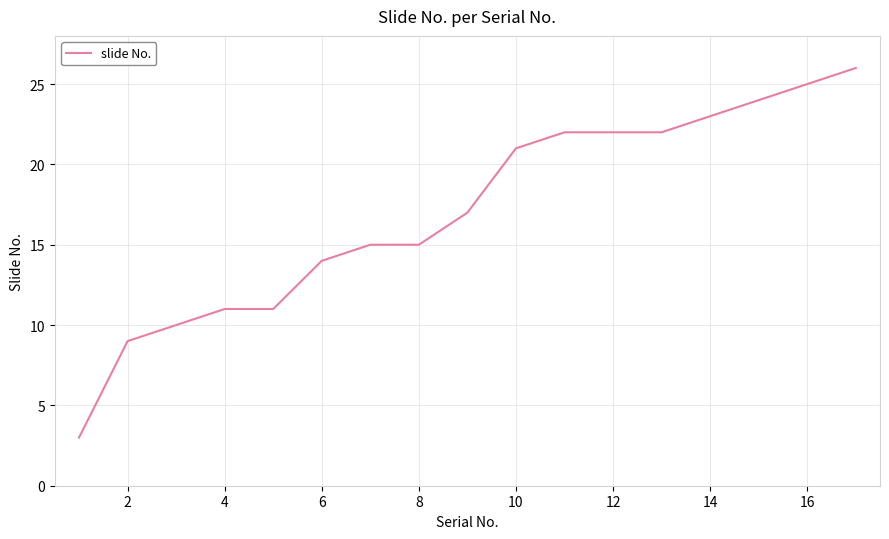

What is the smallest value displayed?

3